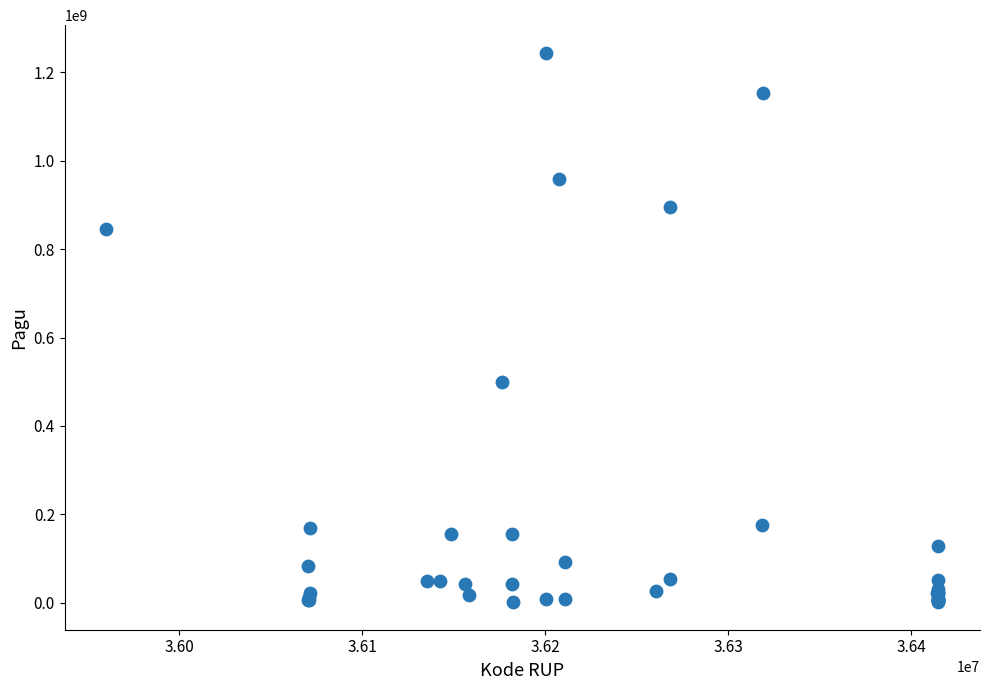

What Y value in the scatter plot is closest to 622840000?

499932000